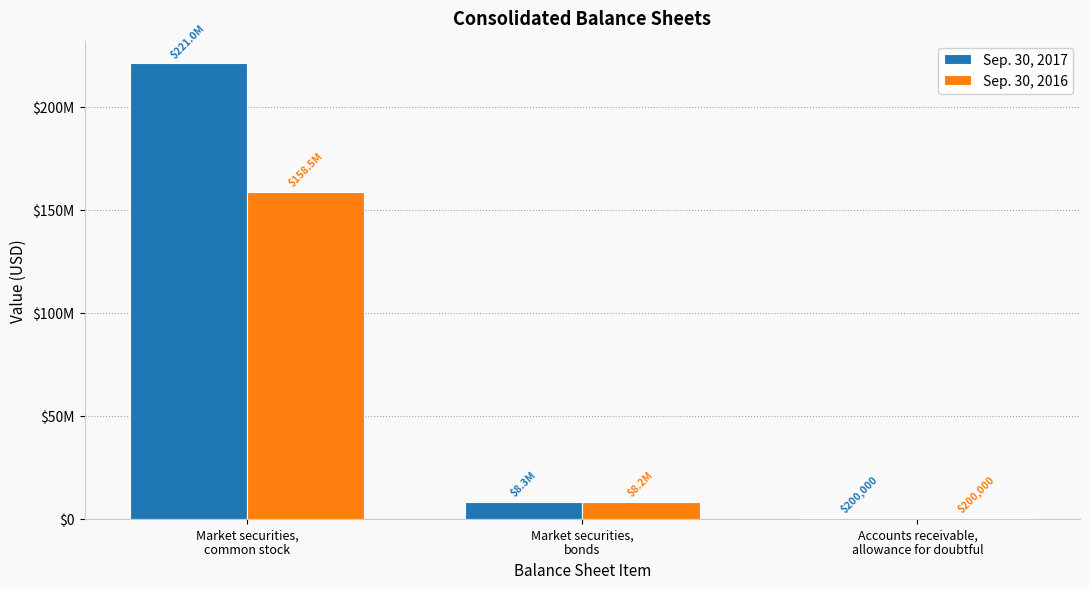

What is the maximum value for Sep. 30, 2017?

220973000